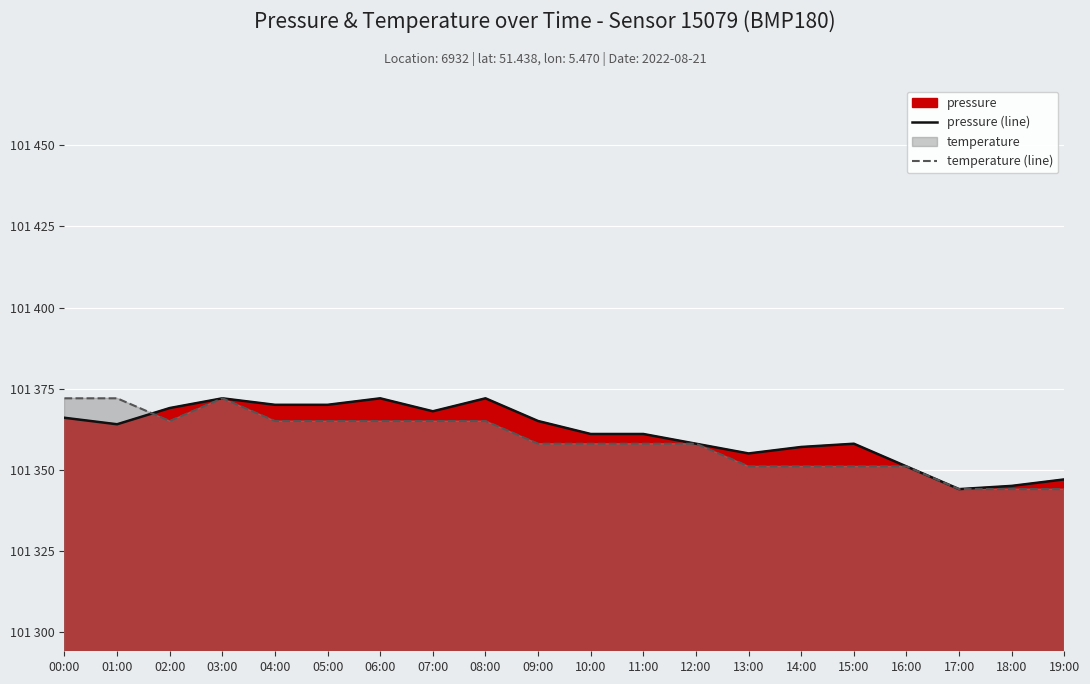

True or false: temperature (line) has a value of 101344.0 at 19:00.

True